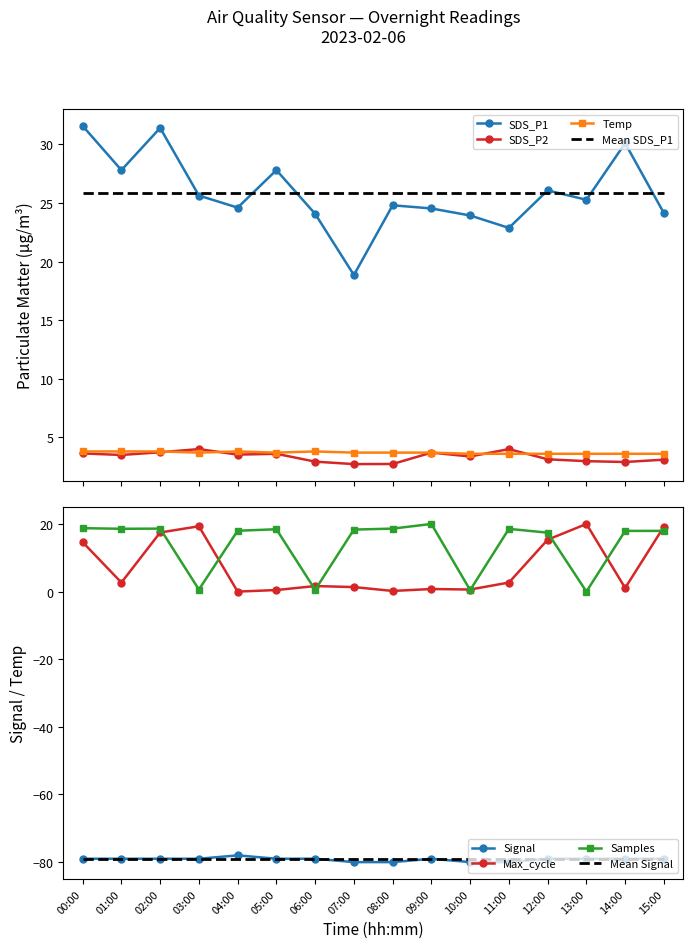

Which series has the largest total across all categories?

SDS_P1